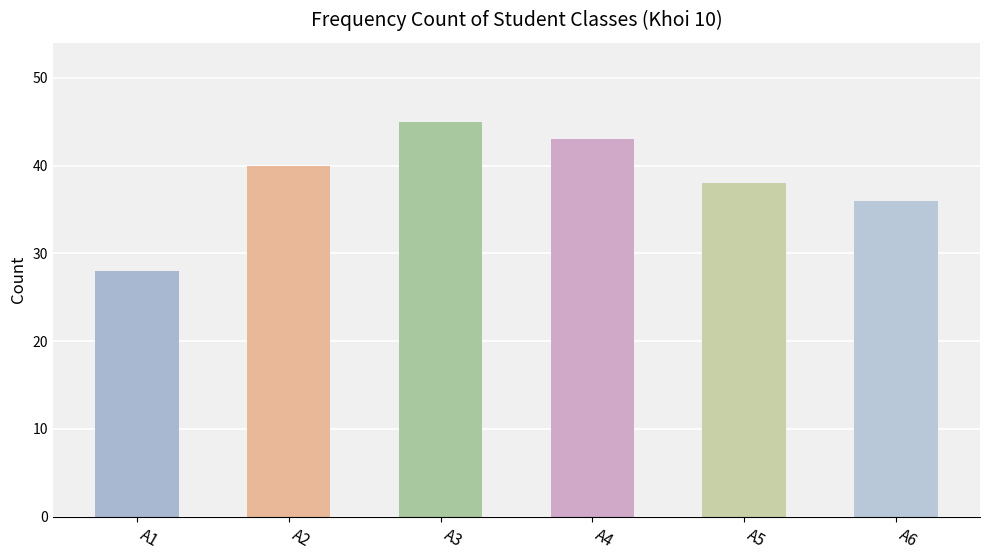

True or false: the data shows 70 at A4.

False